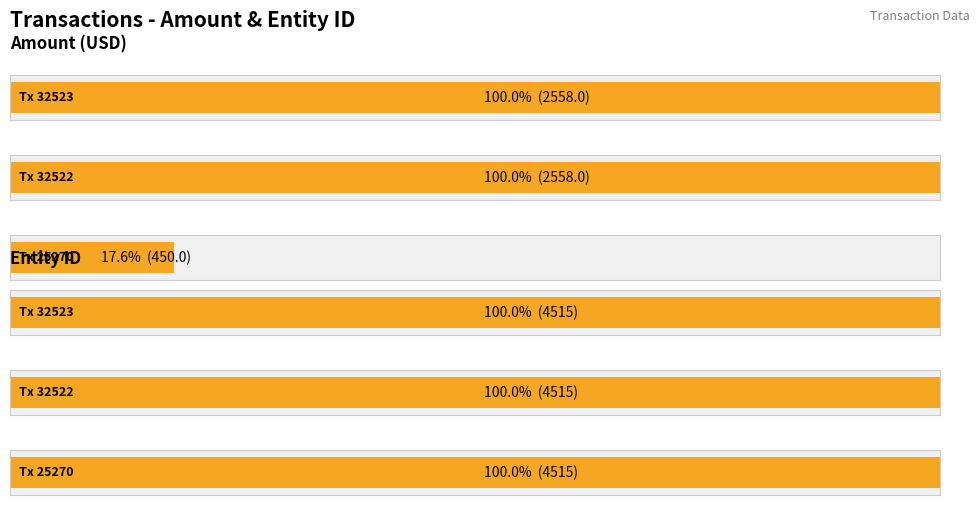

How many distinct data groups are displayed?

2